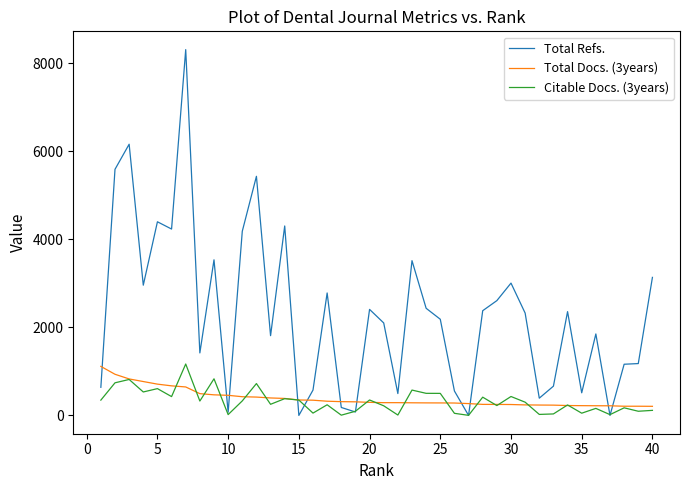

What is the sum of all Citable Docs. (3years) values?

12740